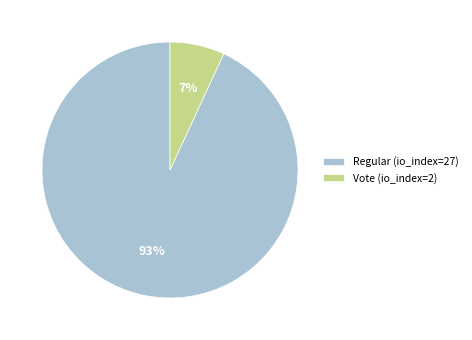

Is the sum of Regular (io_index=27) and Vote (io_index=2) greater than half?

Yes